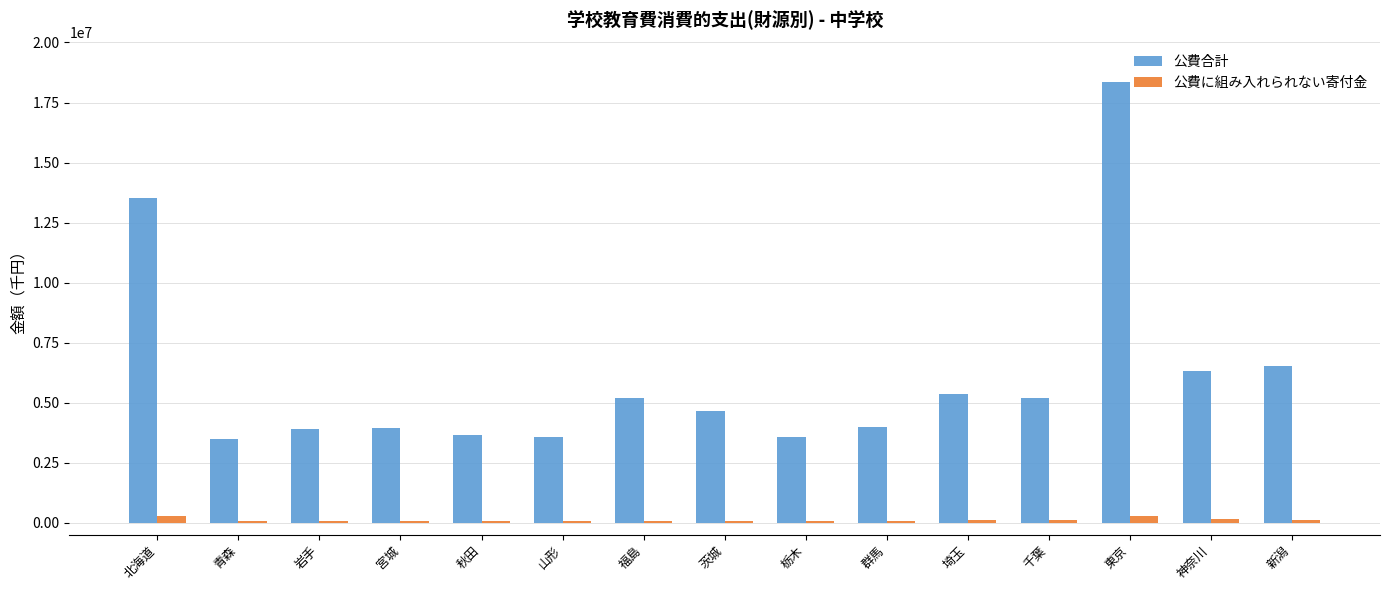

Which series has the largest total across all categories?

公費合計